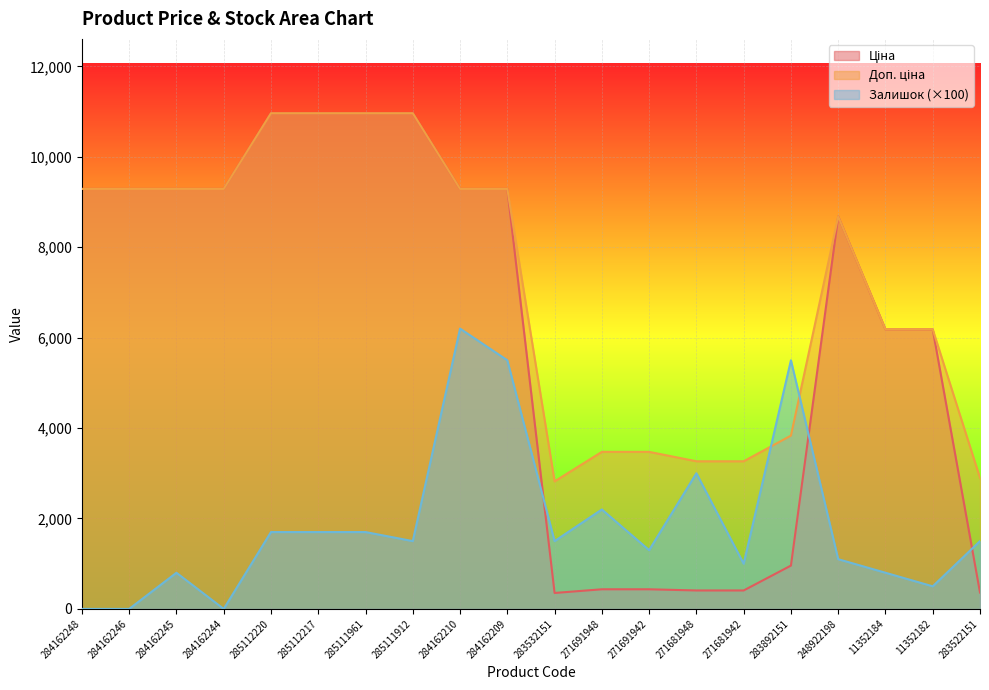

Reading left to right, transcribe all the data shown in this chart.

Ціна: 284162248=9290.5	284162246=9290.5	284162245=9290.5	284162244=9290.5	285112220=10964.4	285112217=10964.4	285111961=10964.4	285111912=10964.4	284162210=9290.5	284162209=9290.5	283532151=352.6	271691948=434.3	271691942=434.3	271681948=408.2	271681942=408.2	283892151=958.4	248922198=8679.5	11352184=6182.6	11352182=6182.6	283522151=362.1
Доп. ціна: 284162248=9290.5	284162246=9290.5	284162245=9290.5	284162244=9290.5	285112220=10964.4	285112217=10964.4	285111961=10964.4	285111912=10964.4	284162210=9290.5	284162209=9290.5	283532151=2821.2	271691948=3474.1	271691942=3474.1	271681948=3265.8	271681942=3265.8	283892151=3833.8	248922198=8679.5	11352184=6182.6	11352182=6182.6	283522151=2896.6
Залишок: 284162248=0.0	284162246=0.0	284162245=800.0	284162244=0.0	285112220=1700.0	285112217=1700.0	285111961=1700.0	285111912=1500.0	284162210=6200.0	284162209=5500.0	283532151=1500.0	271691948=2200.0	271691942=1300.0	271681948=3000.0	271681942=1000.0	283892151=5500.0	248922198=1100.0	11352184=800.0	11352182=500.0	283522151=1500.0